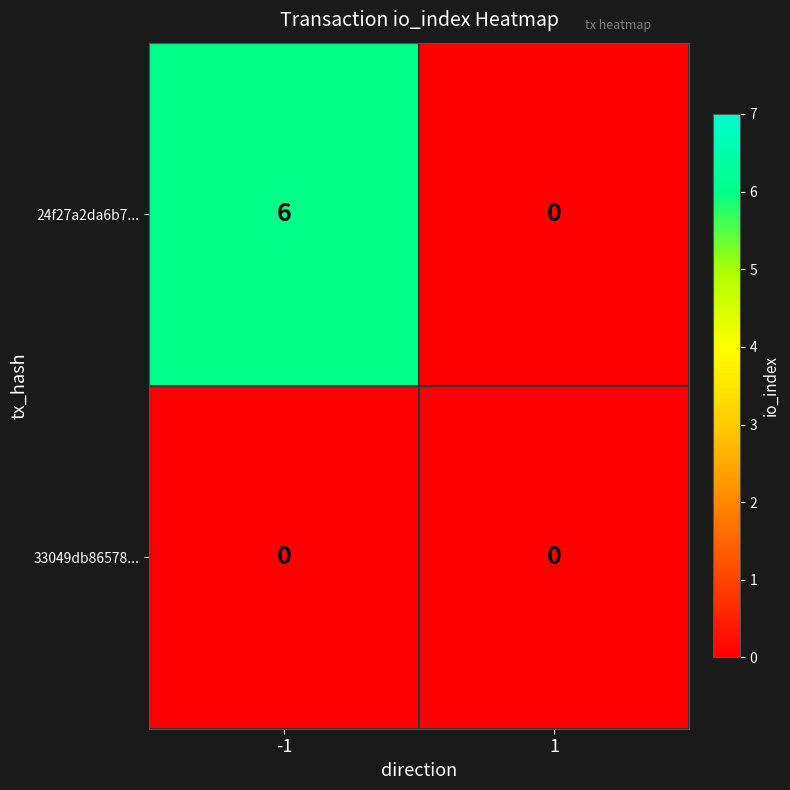

What is the highest value of the 24f27a2da6b7... series?

6